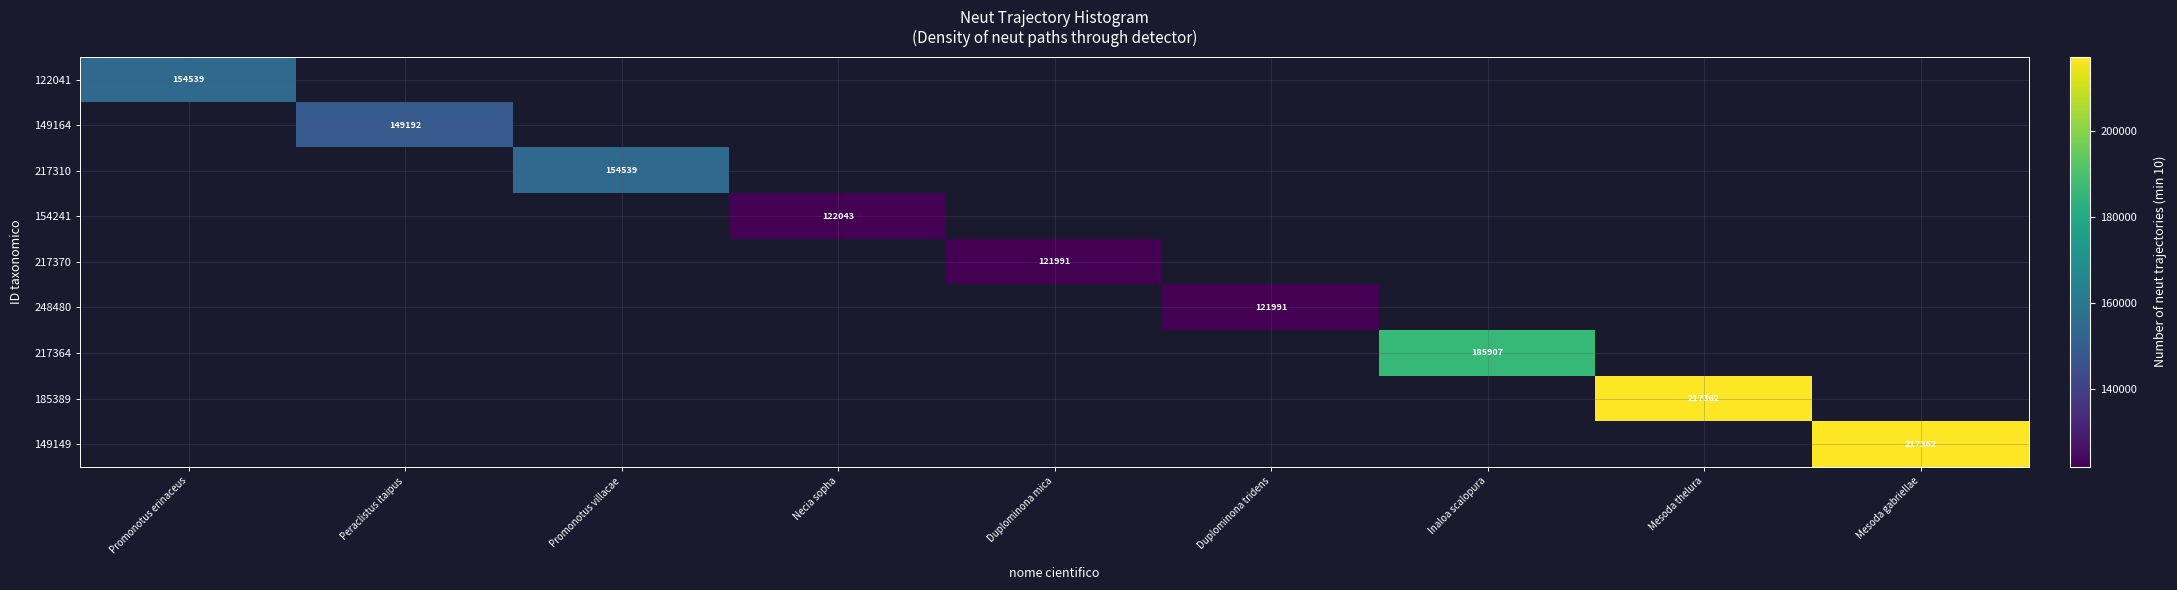

Between Duplominona mica and Mesoda gabriellae, which is larger?

Mesoda gabriellae